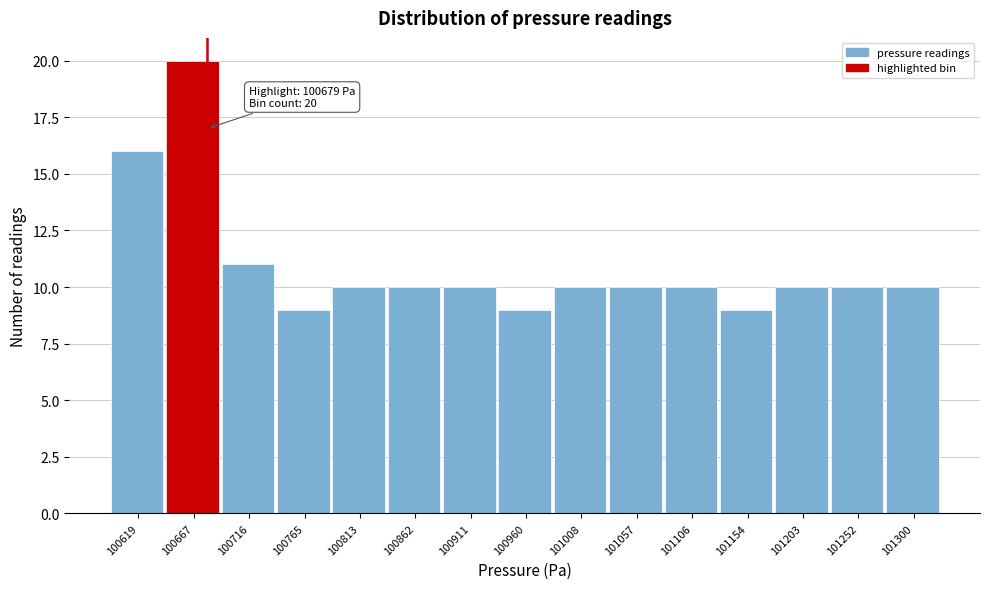

Which range on the x-axis has the tallest bar?

100645 to 100690